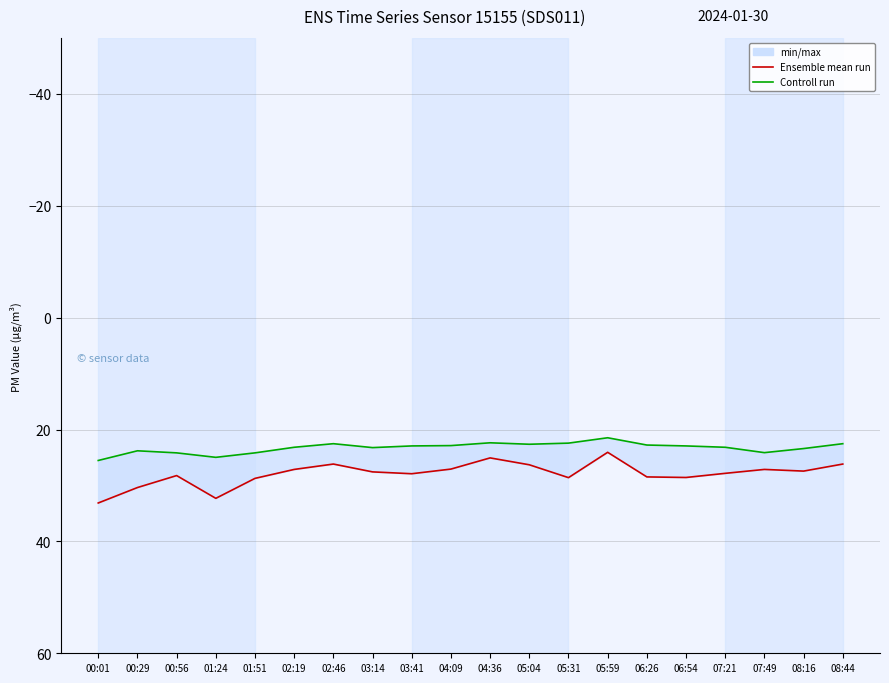

How many interior local peaks does the Controll run series have?

4